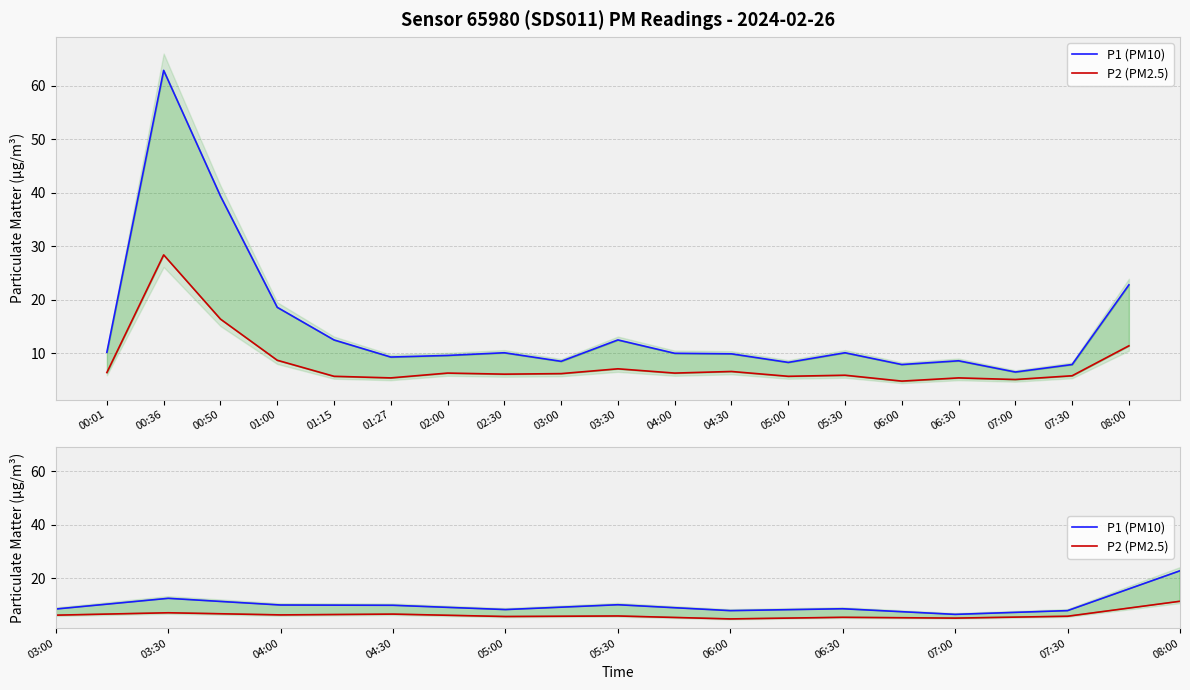

In P1 (PM10), how many points are higher than both neighbors (excluding endpoints)?

5